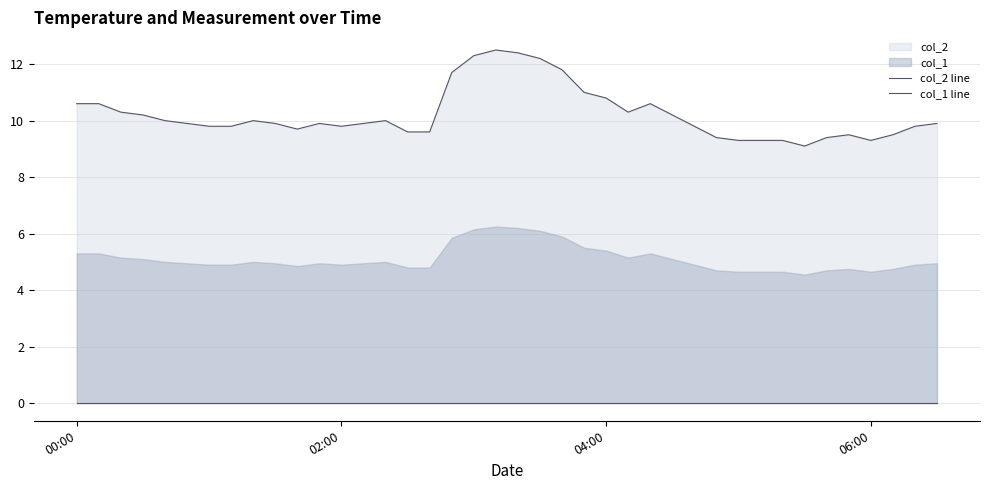

True or false: col_1 line and col_2 line cross at least once.

False